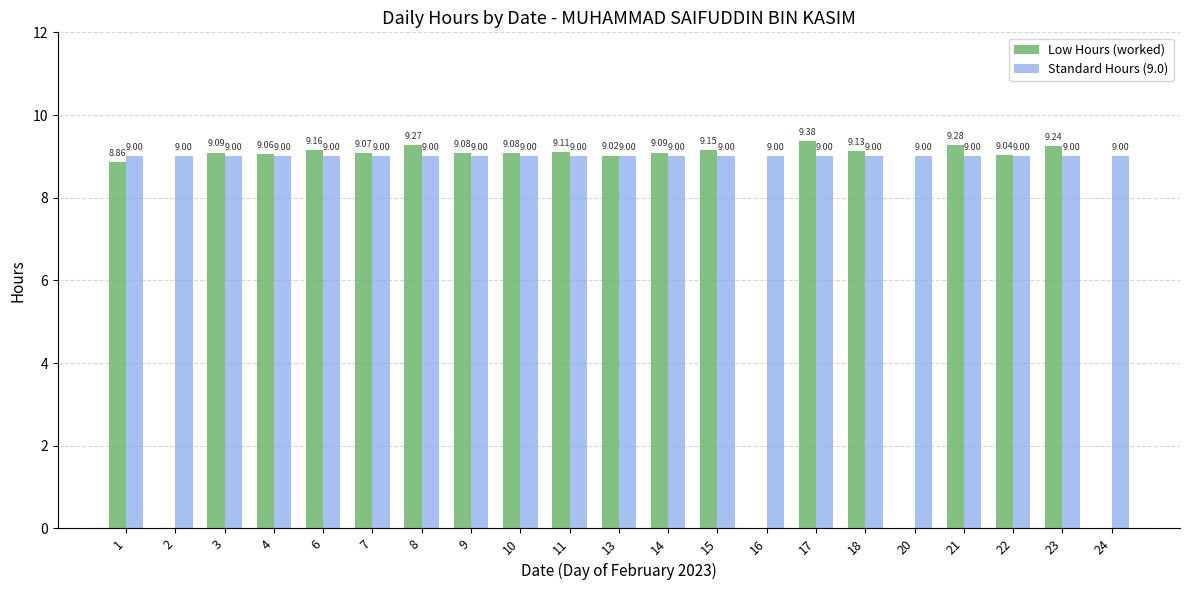

Which series has the widest spread of values?

Low Hours (worked)